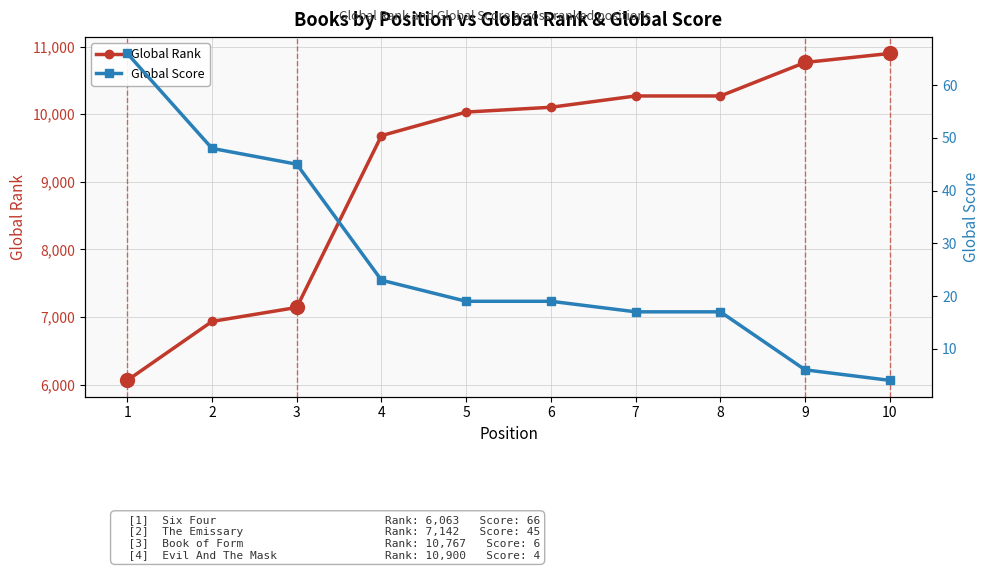

Between 8 and 1, which is larger?

8